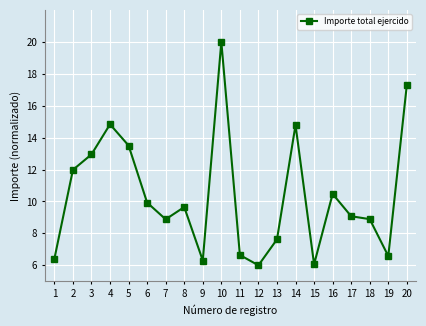

What is the change in value from 13 to 20?

+9.7